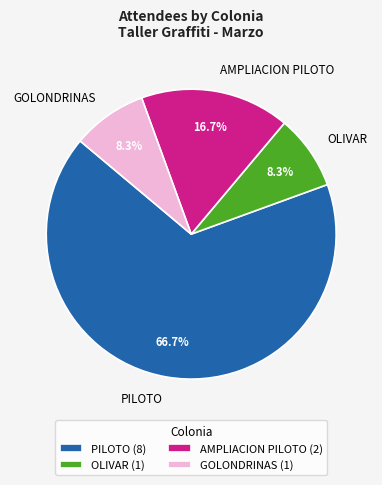

What is the majority slice?

PILOTO